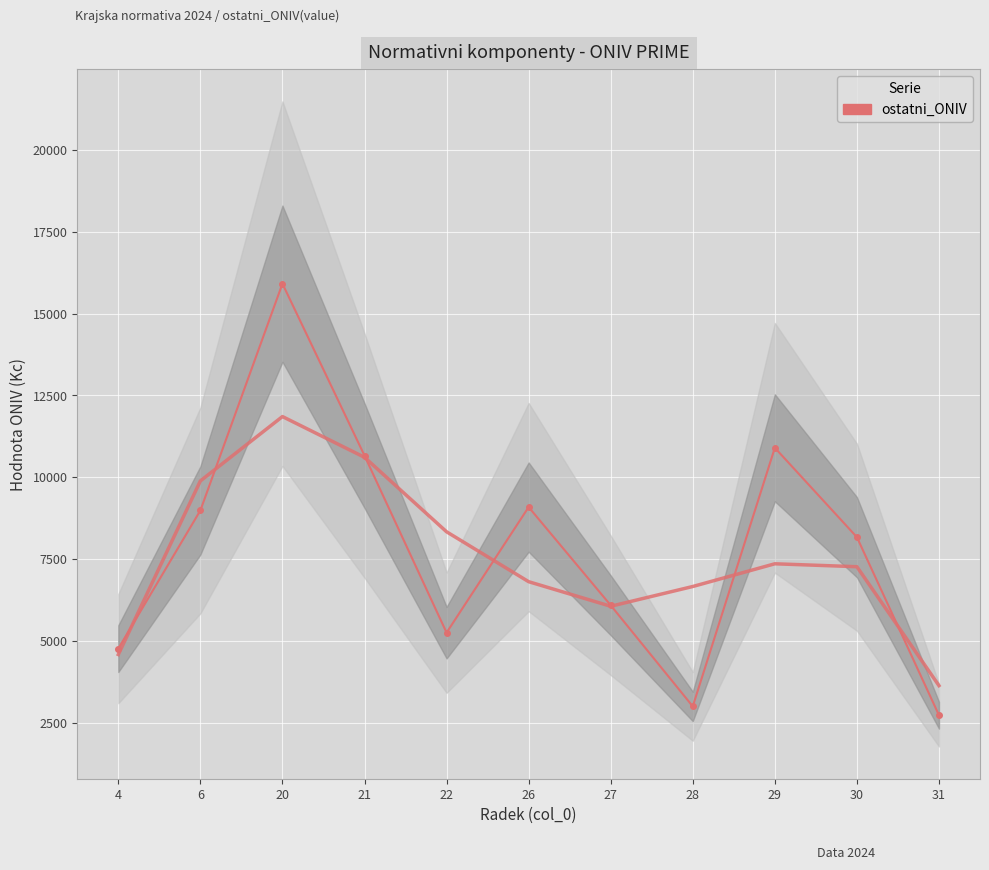

Is it true that the value at 21 is 10659.4?

True